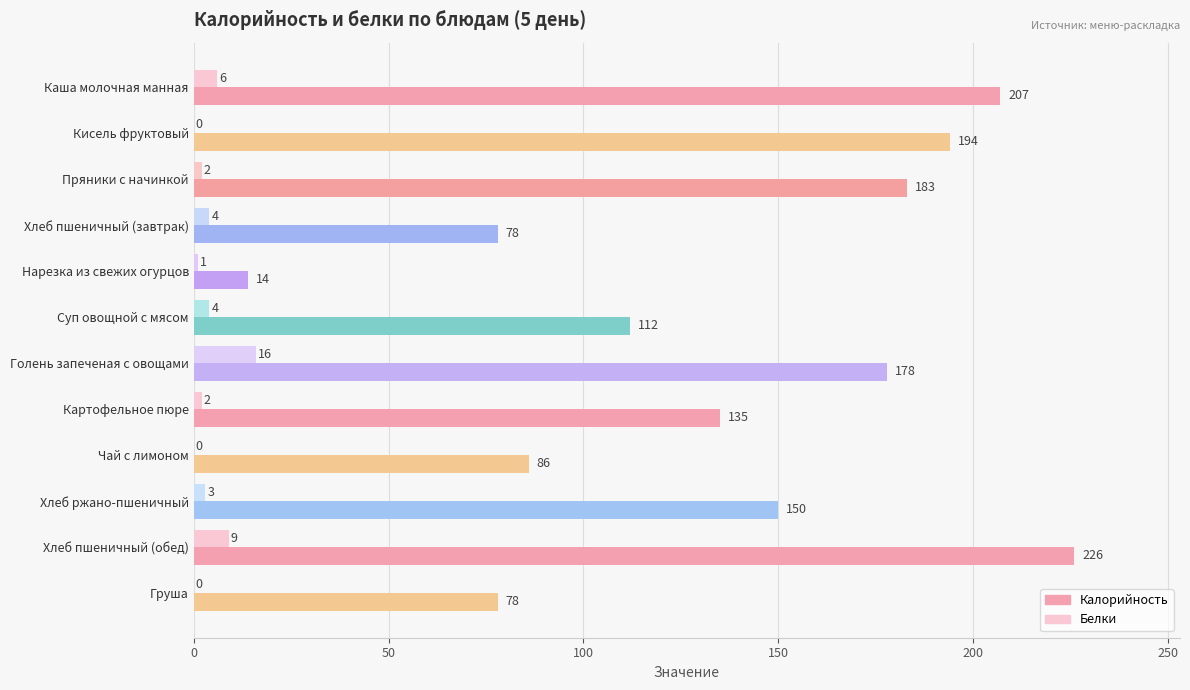

What are all the series names shown in the legend?

Калорийность, Белки